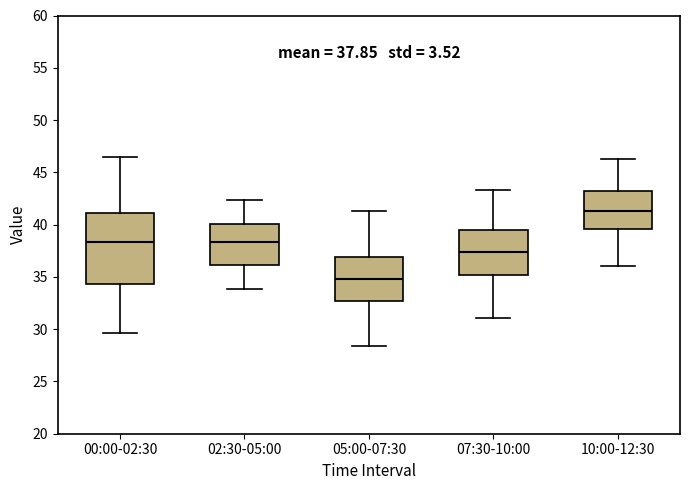

Comparing the boxes themselves (not the whiskers), which one is the tallest?

00:00-02:30